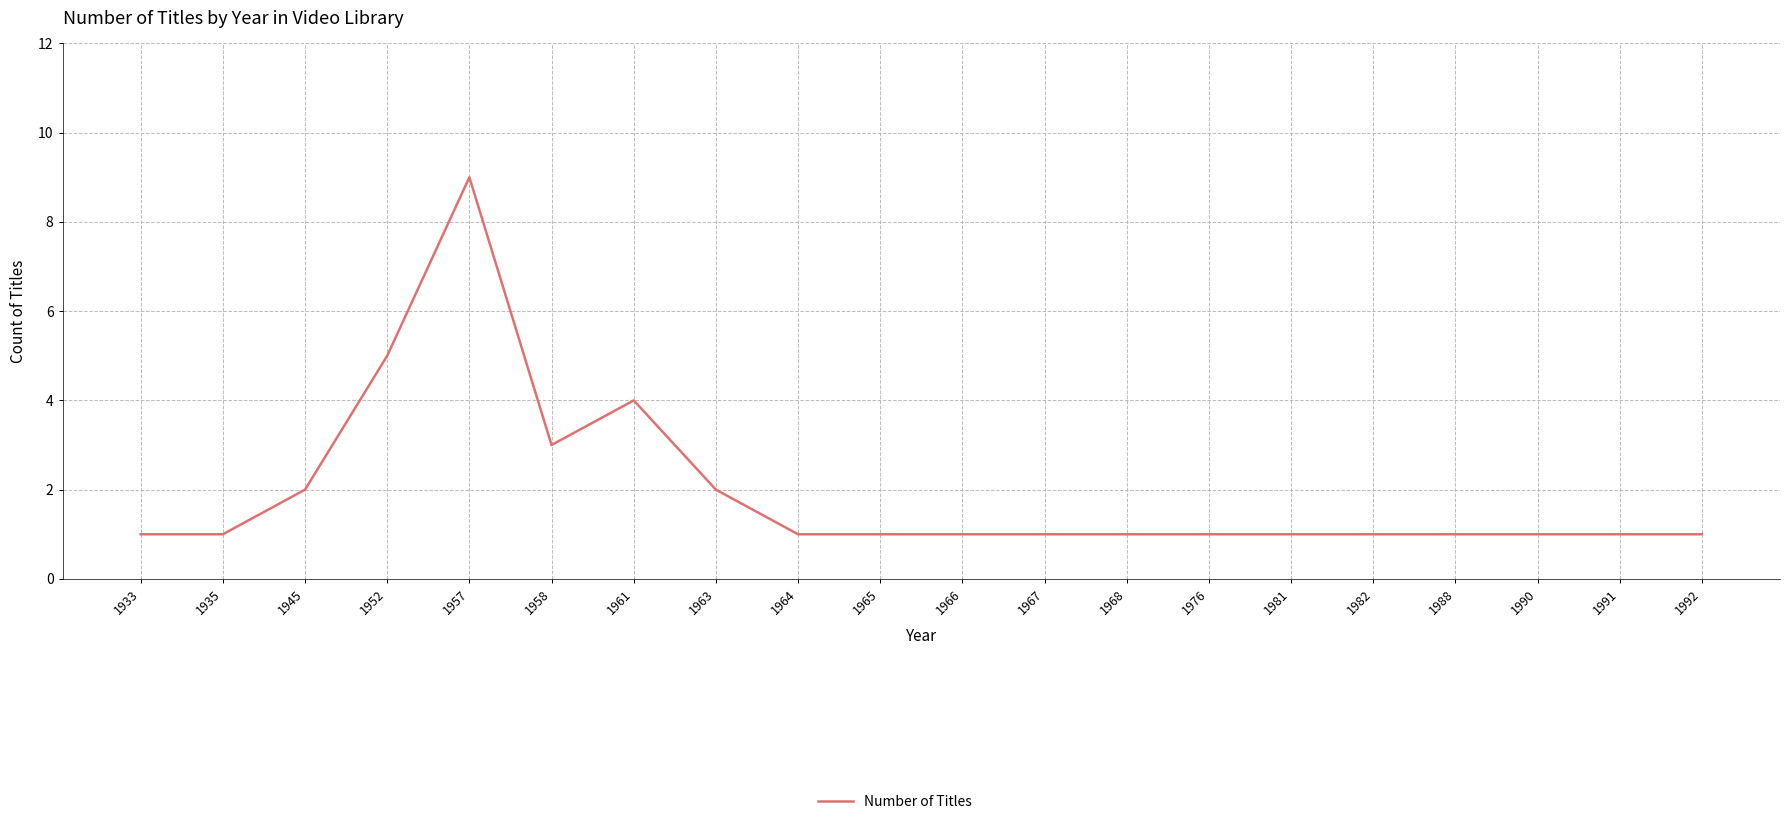

The chart shows a value of 6 at 1961. True or false?

False